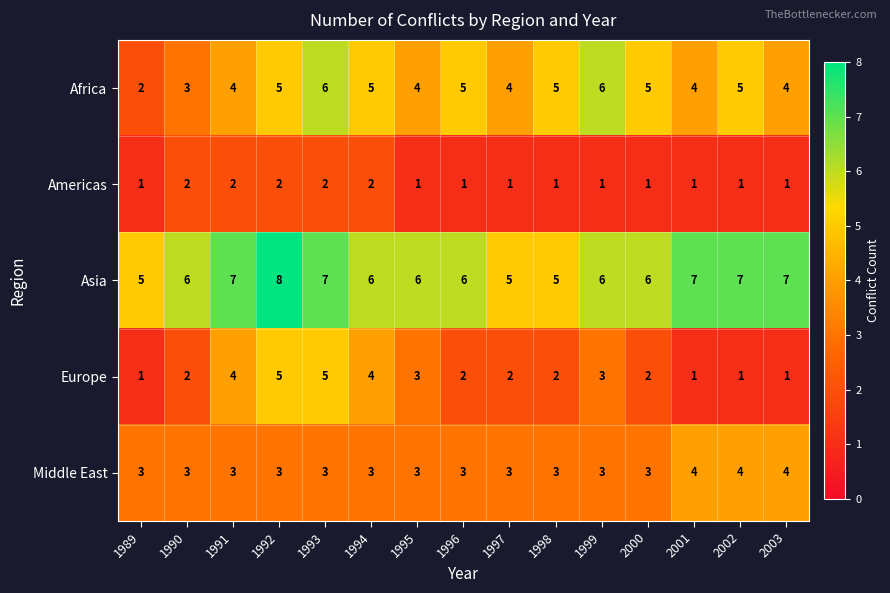

What is the sum of the Asia values at 1998 and 1990?

11